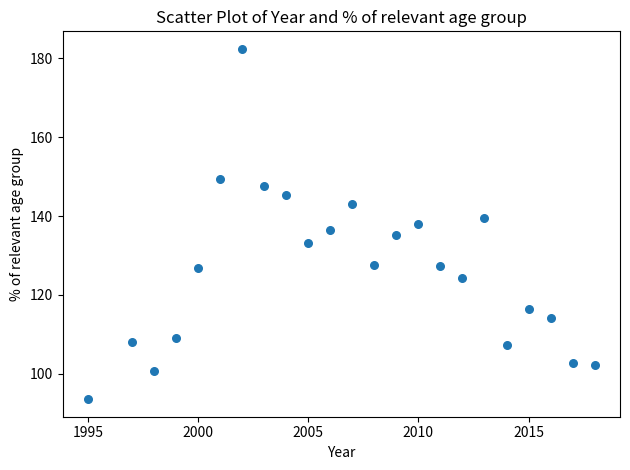

What is the range of Y values (max minus min)?

88.8